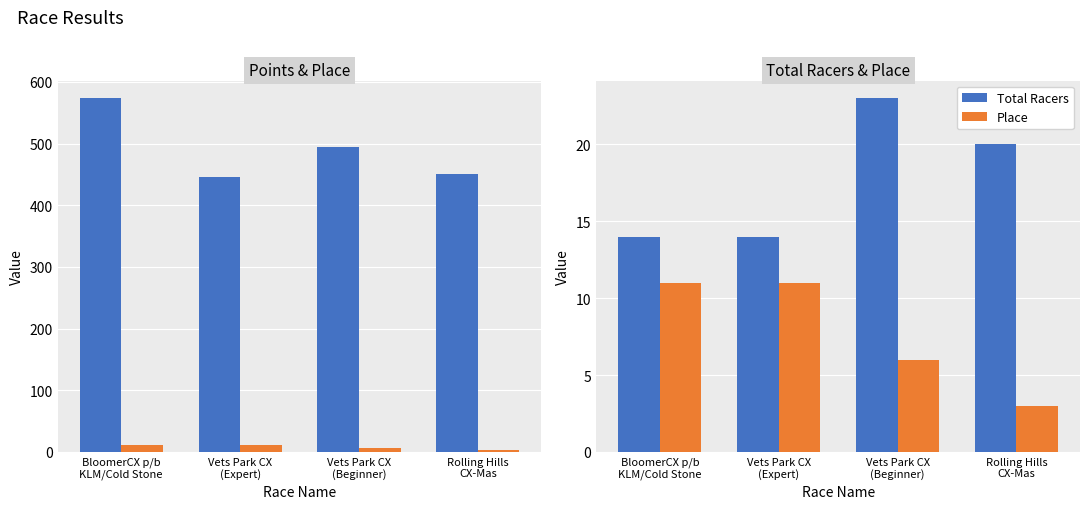

Does the chart contain any negative values?

No